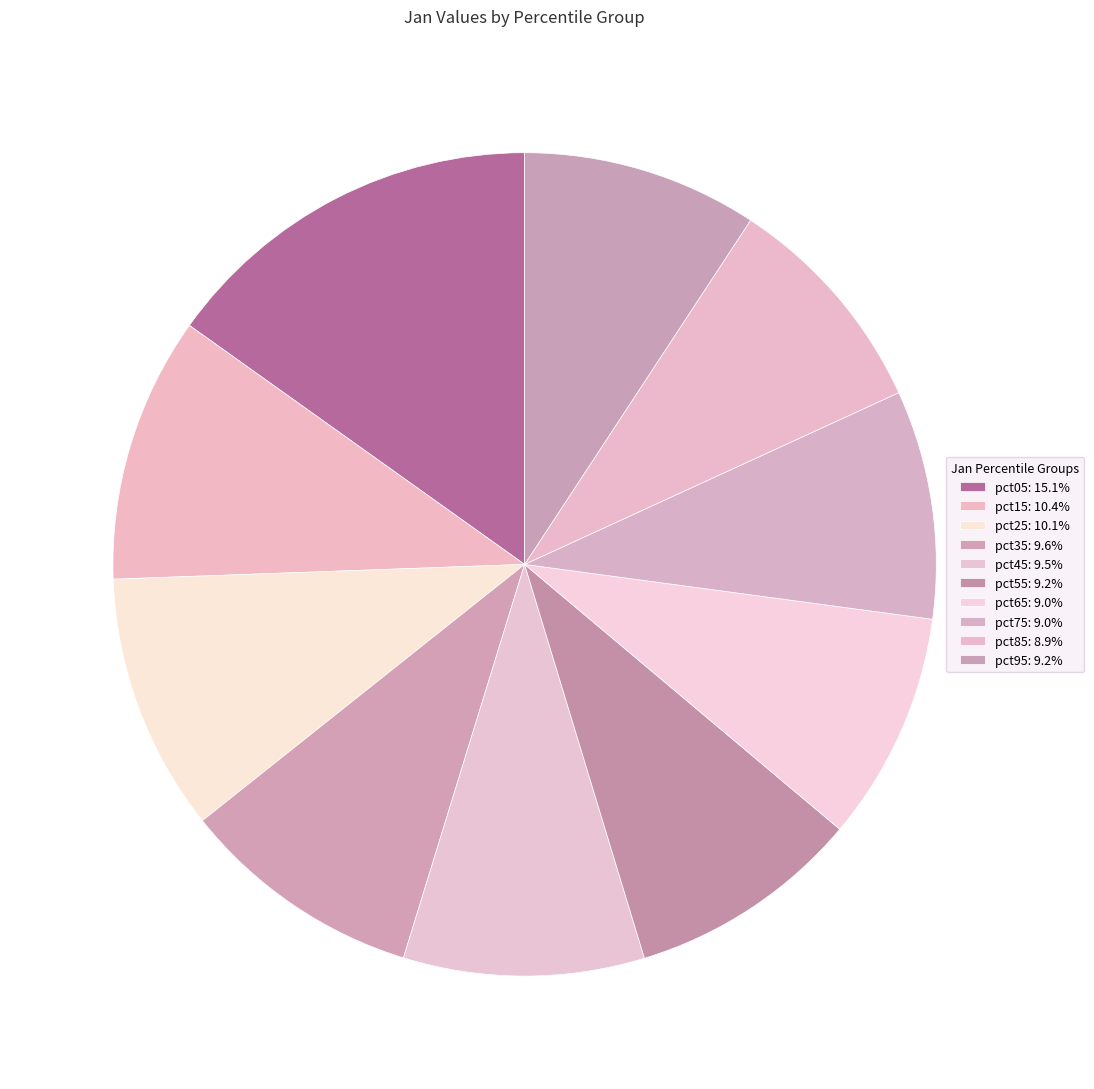

True or false: pct05 accounts for 23% of the total.

False